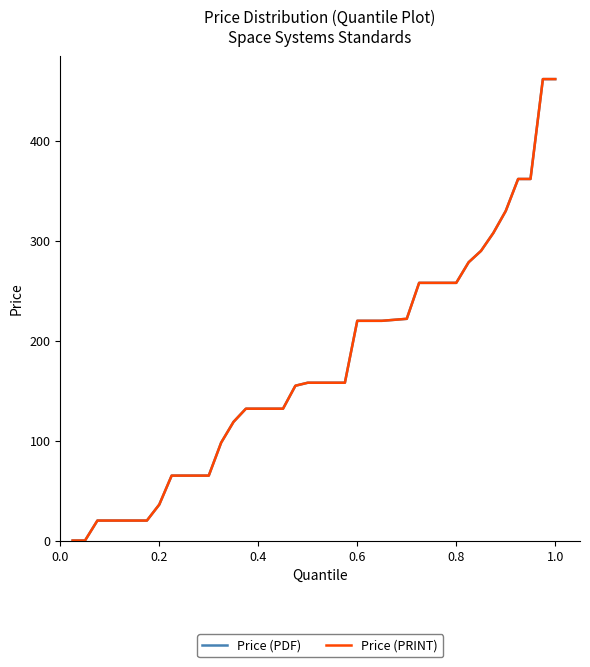

True or false: Price (PRINT) and Price (PDF) cross at least once.

False